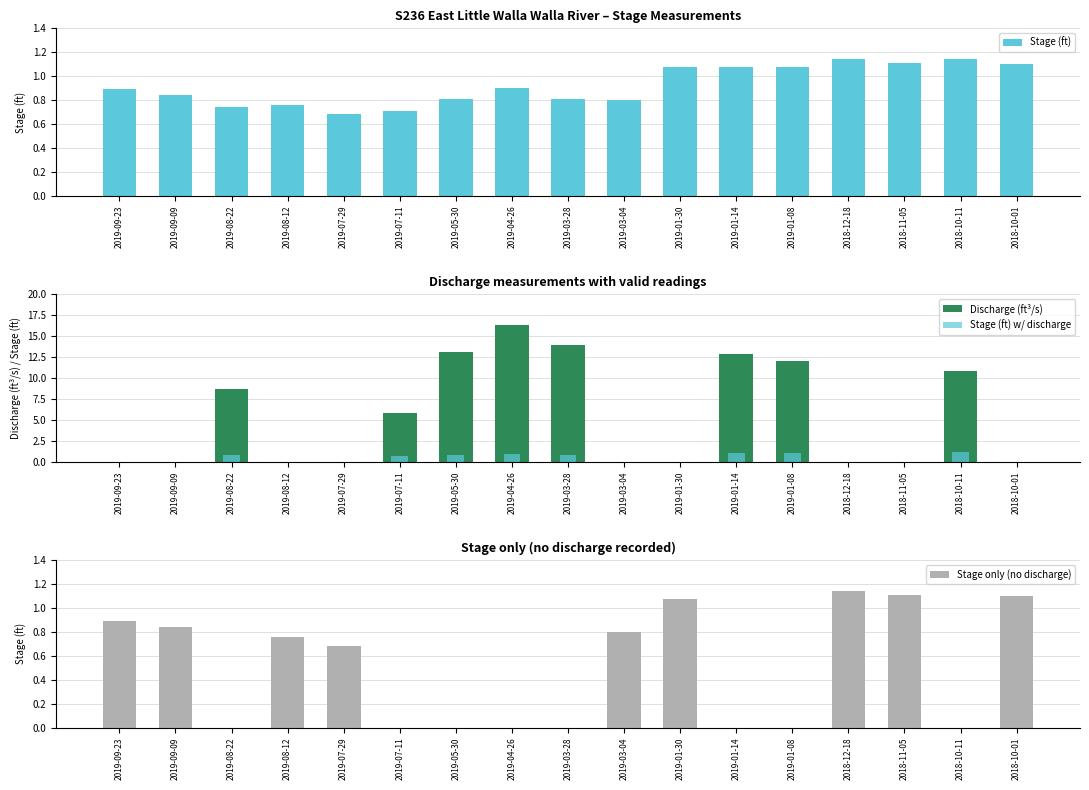

Count the number of categories in the chart.

17